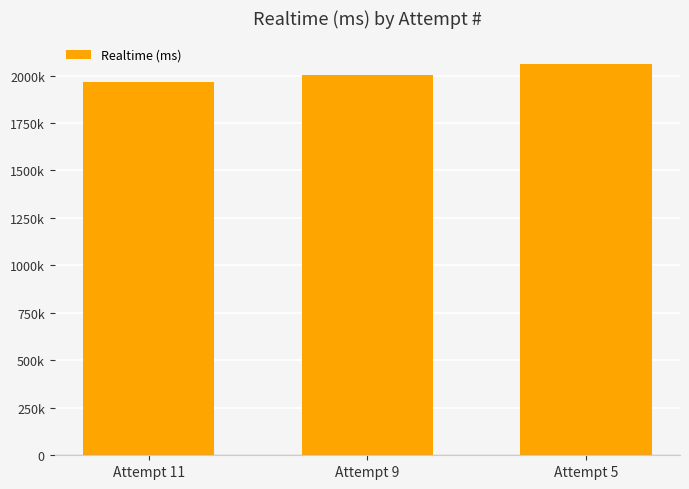

How many categories are shown in the chart?

3